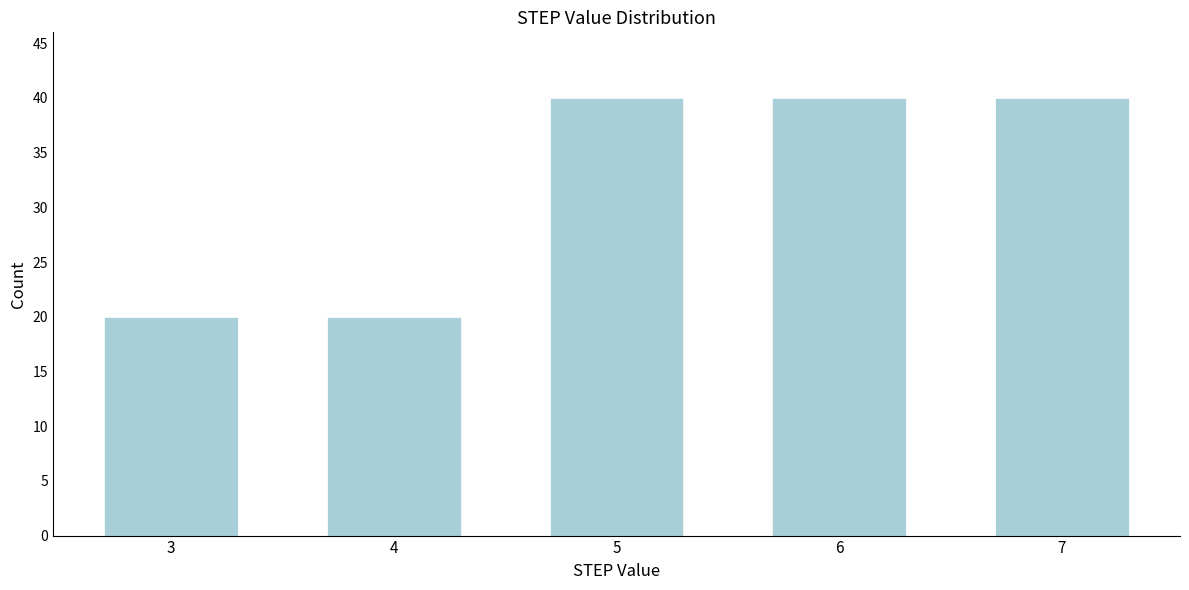

Reading left to right, what are all the values shown in this chart?

3=20	4=20	5=40	6=40	7=40